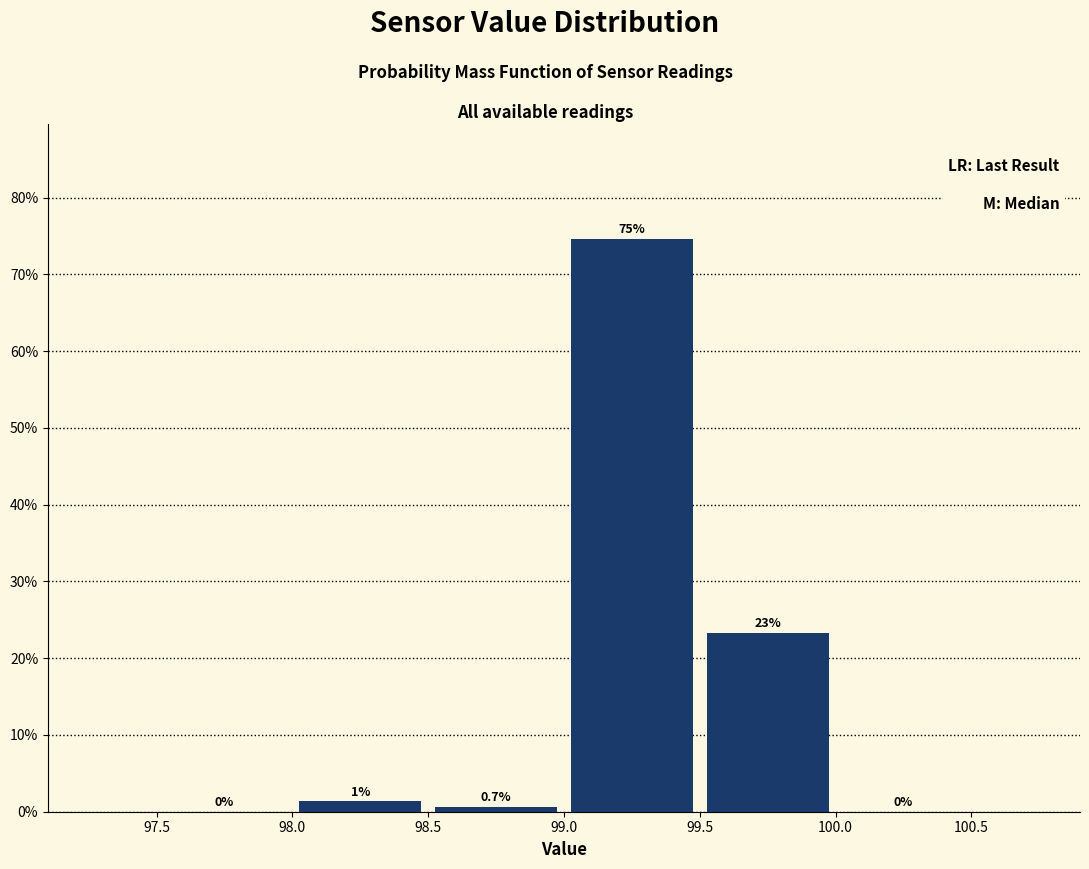

Which range on the x-axis has the tallest bar?

99.0 to 99.5